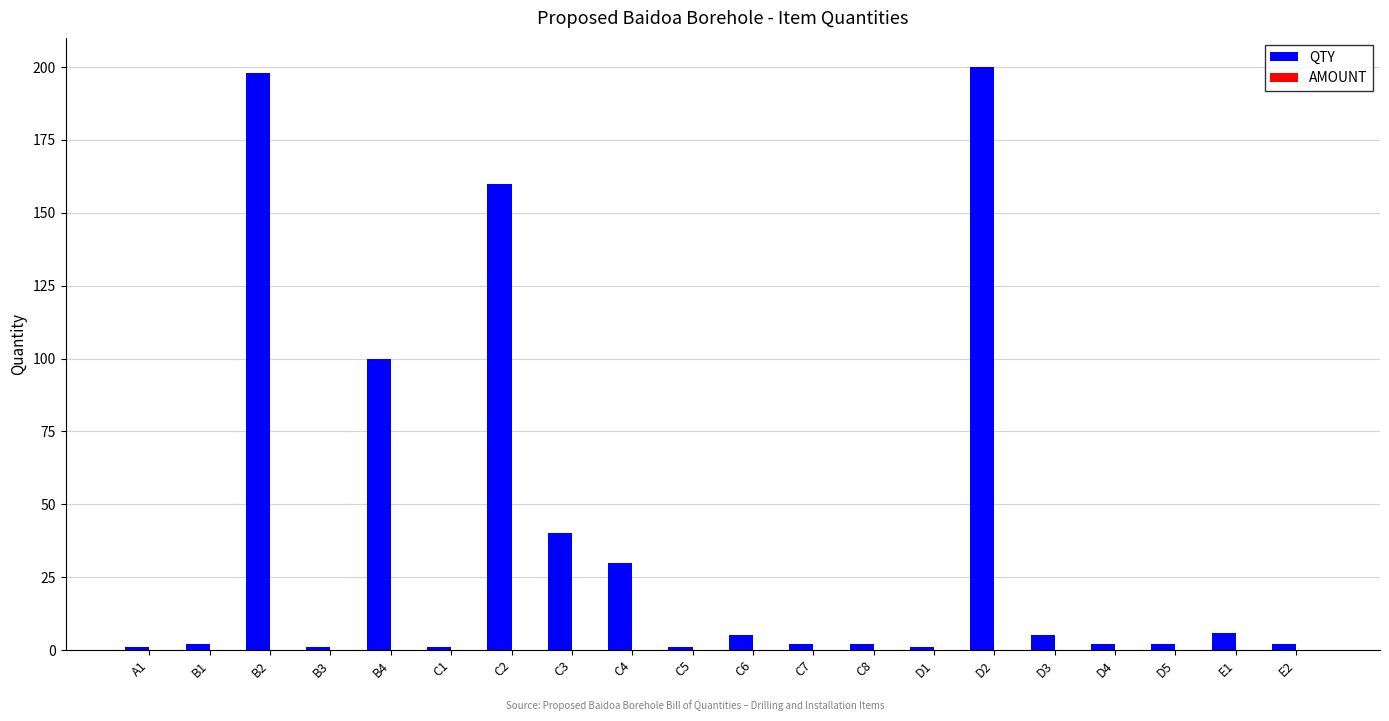

What is the maximum value shown in the chart?

200